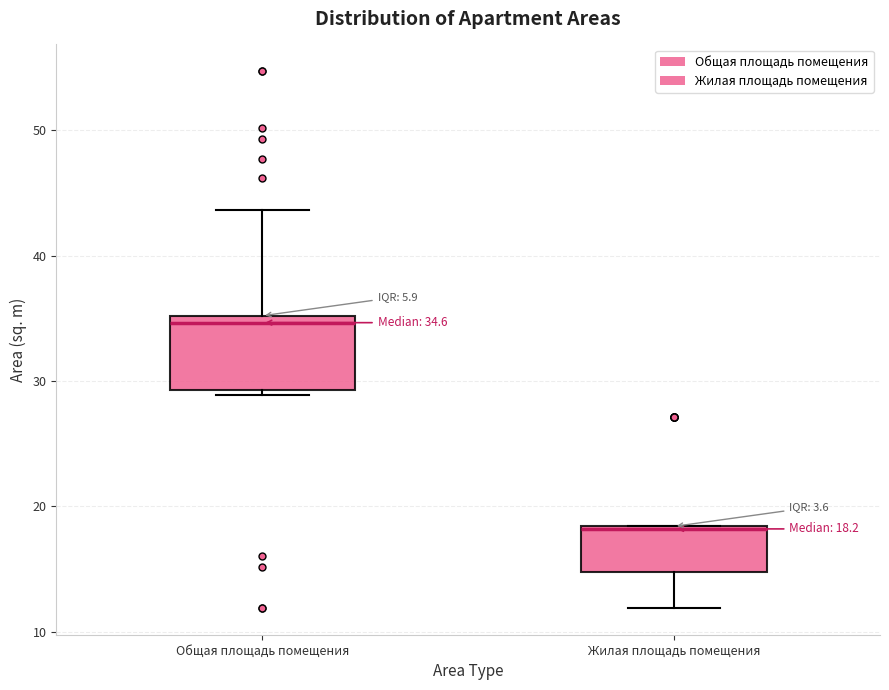

Which box is the tallest, from its lower edge to its upper edge?

Общая площадь помещения